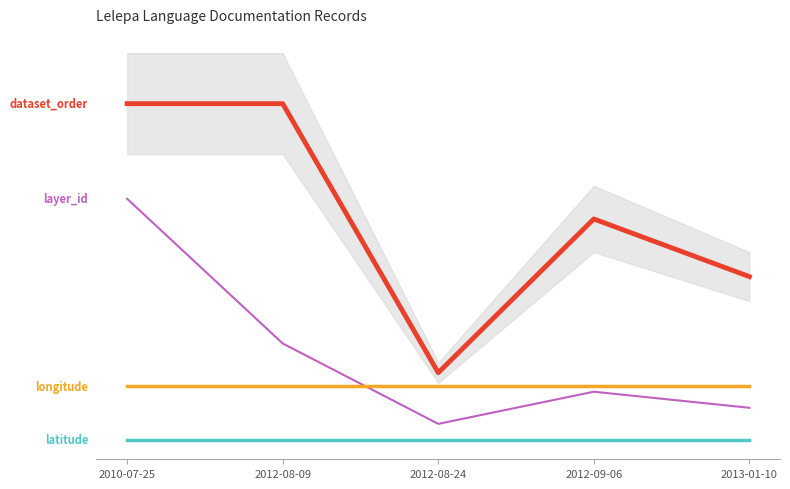

True or false: longitude has a value of 23.2 at 2012-09-06.

False